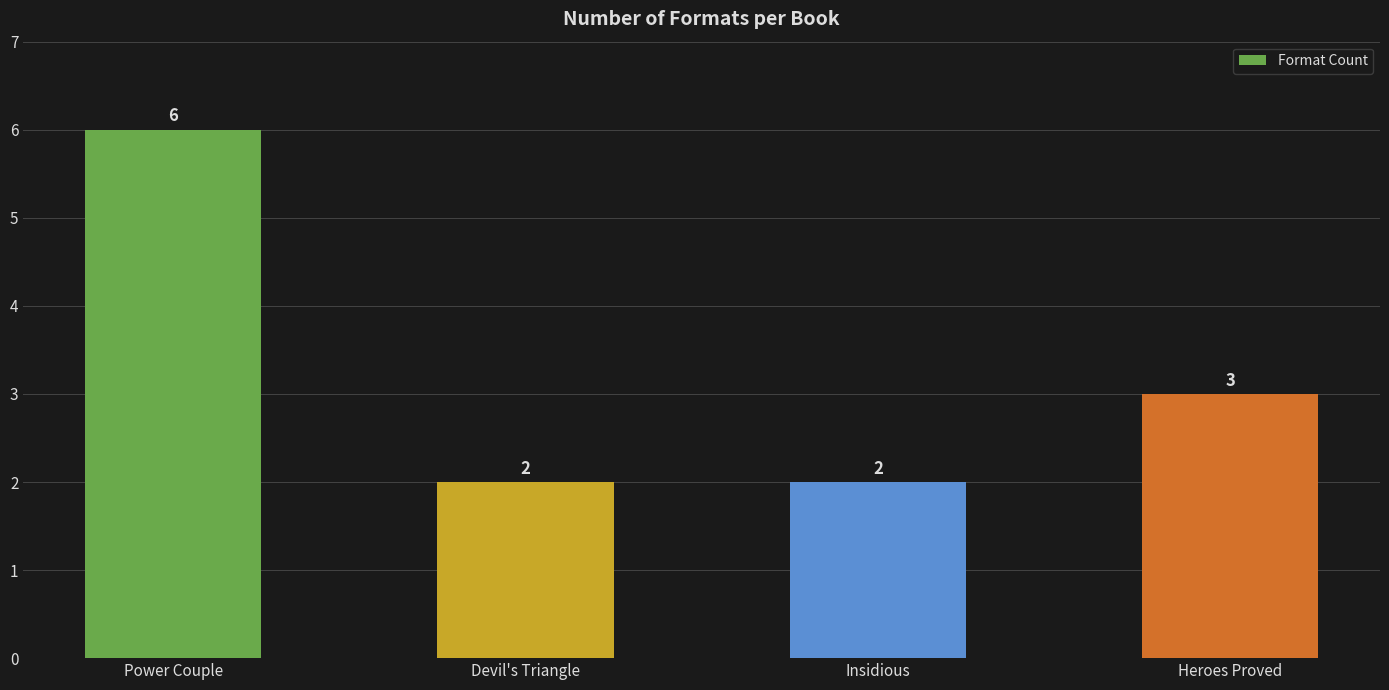

Does the chart contain any negative values?

No